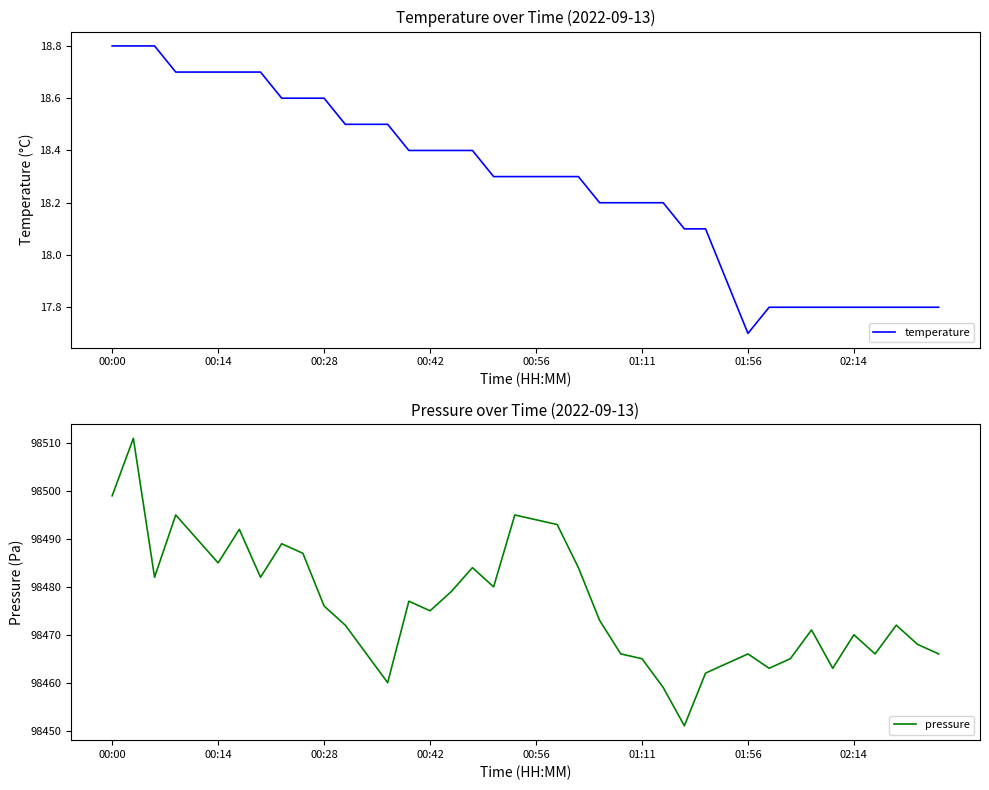

The temperature series shows 29.9 at 01:56. True or false?

False